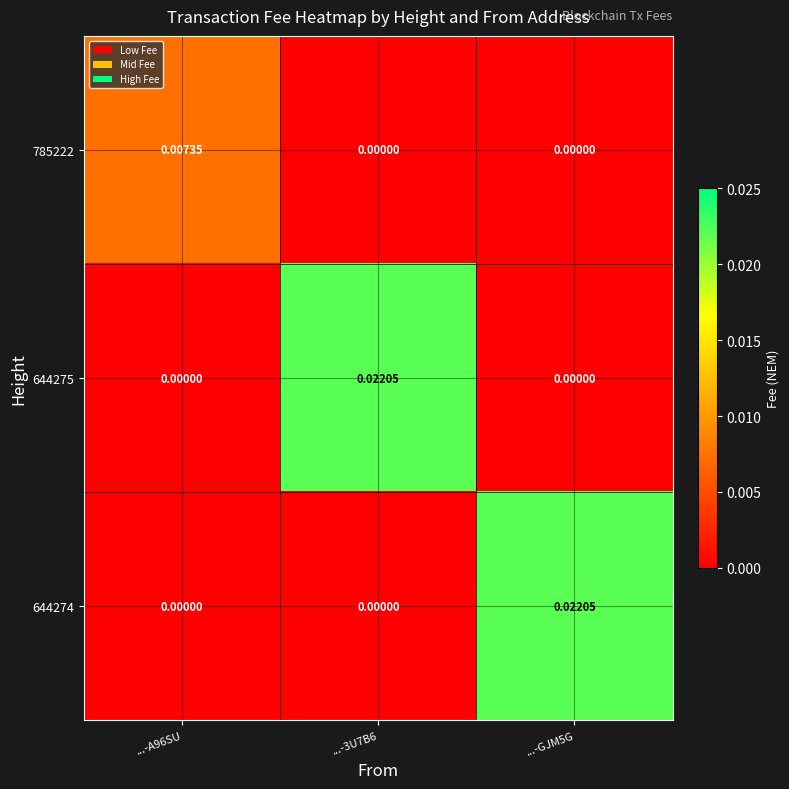

Is the value of 644274 at ...-GJM5G greater than the value of 644275 at ...-A96SU?

Yes